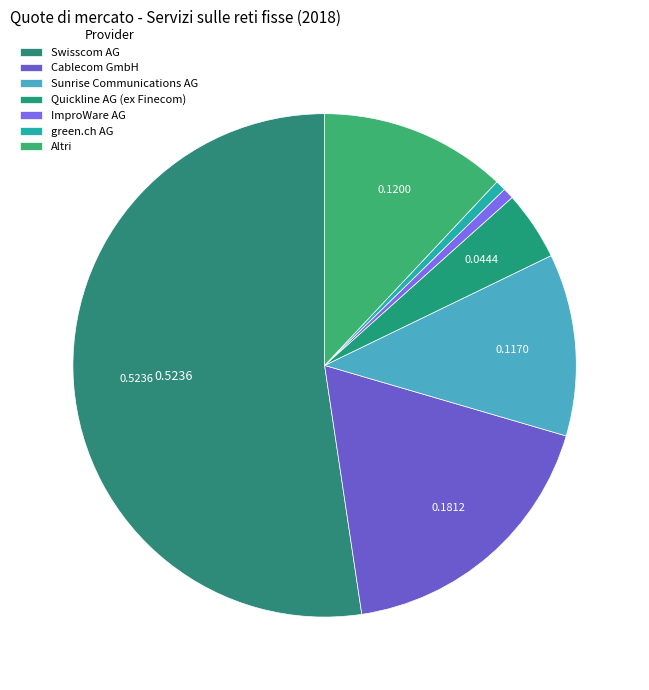

Which category has the biggest portion of the pie?

Swisscom AG